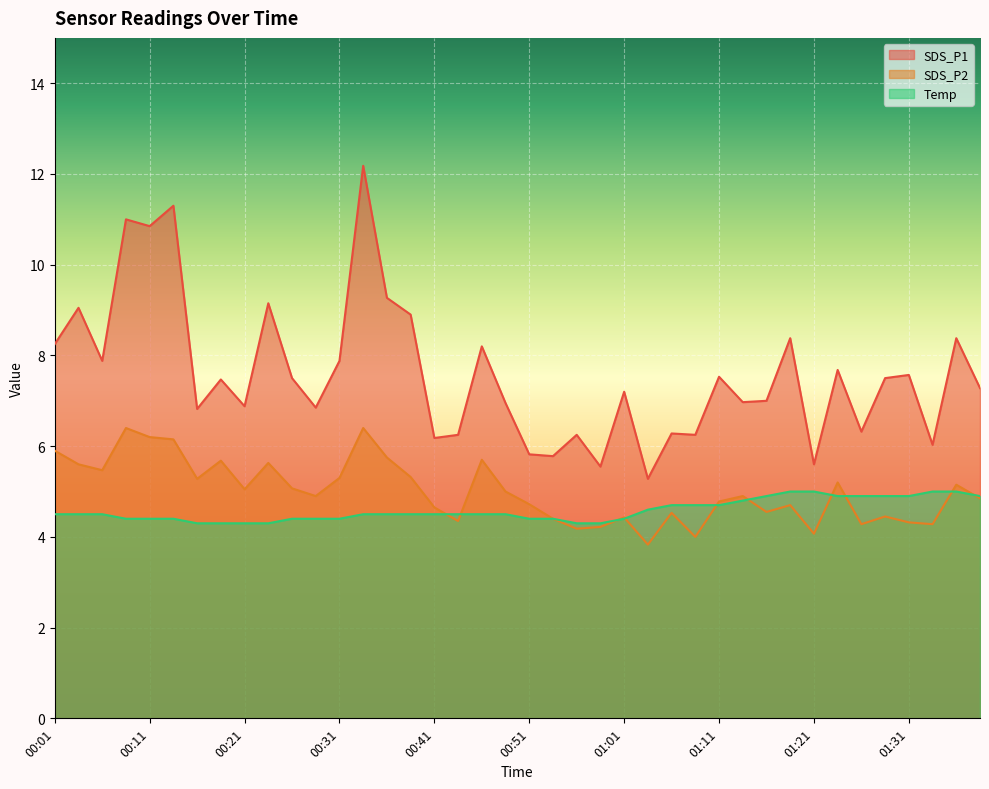

How many lines are shown in the chart?

3